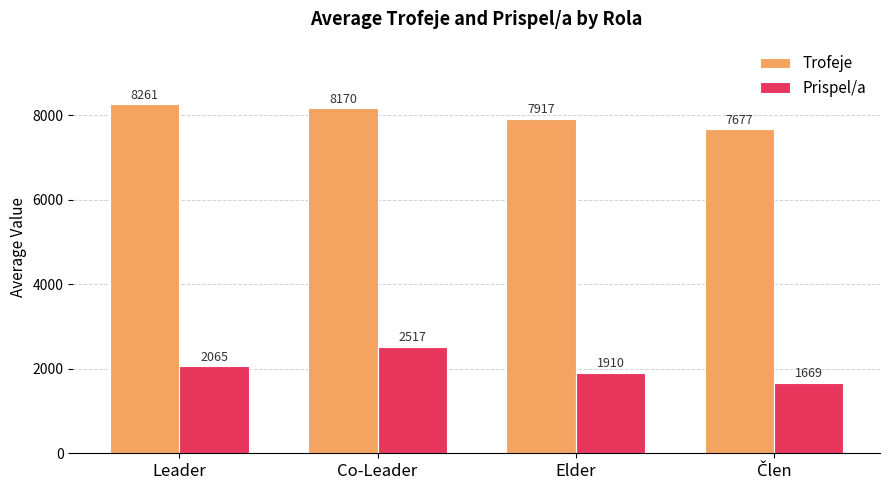

The Prispel/a series shows 2065.0 at Leader. True or false?

True